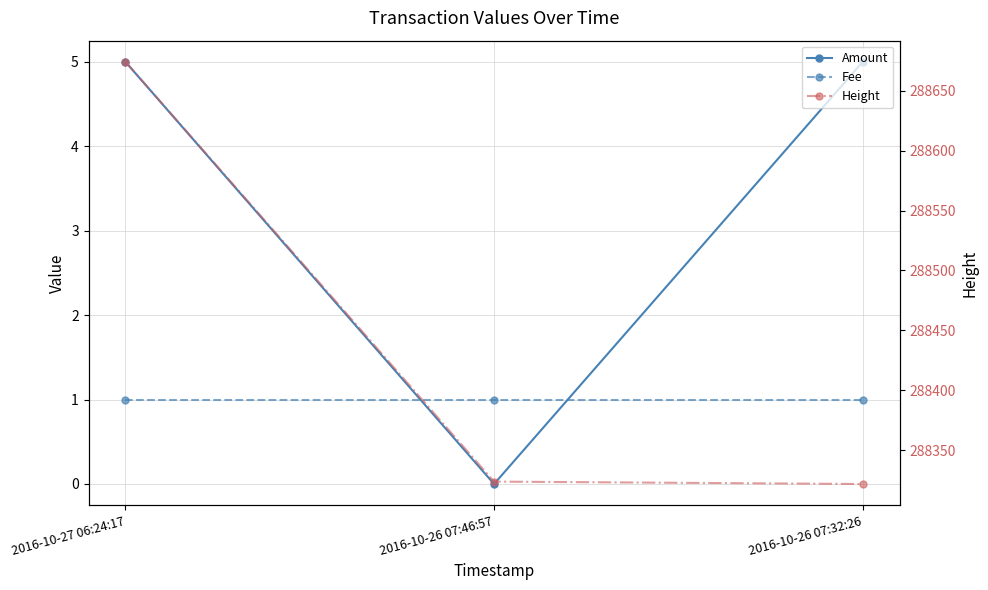

Which has a higher value, 2016-10-26 07:46:57 or 2016-10-27 06:24:17?

2016-10-27 06:24:17